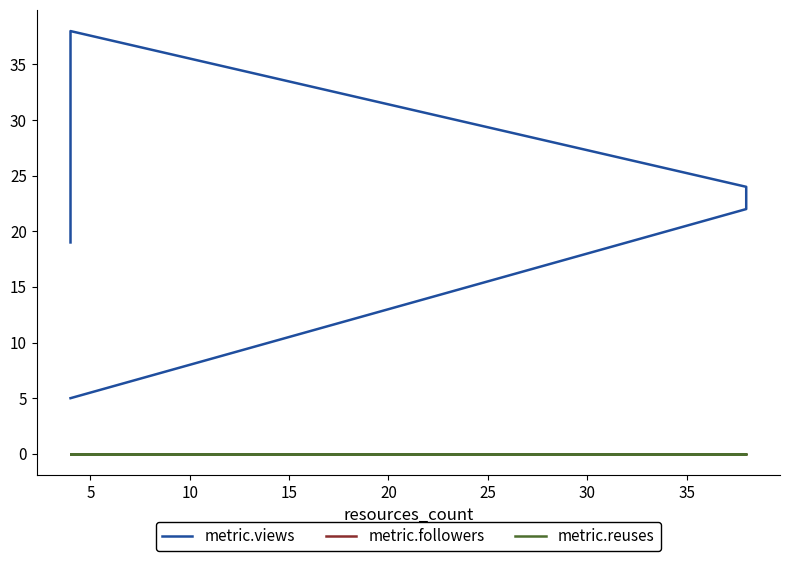

Which series has the largest total across all categories?

metric.views